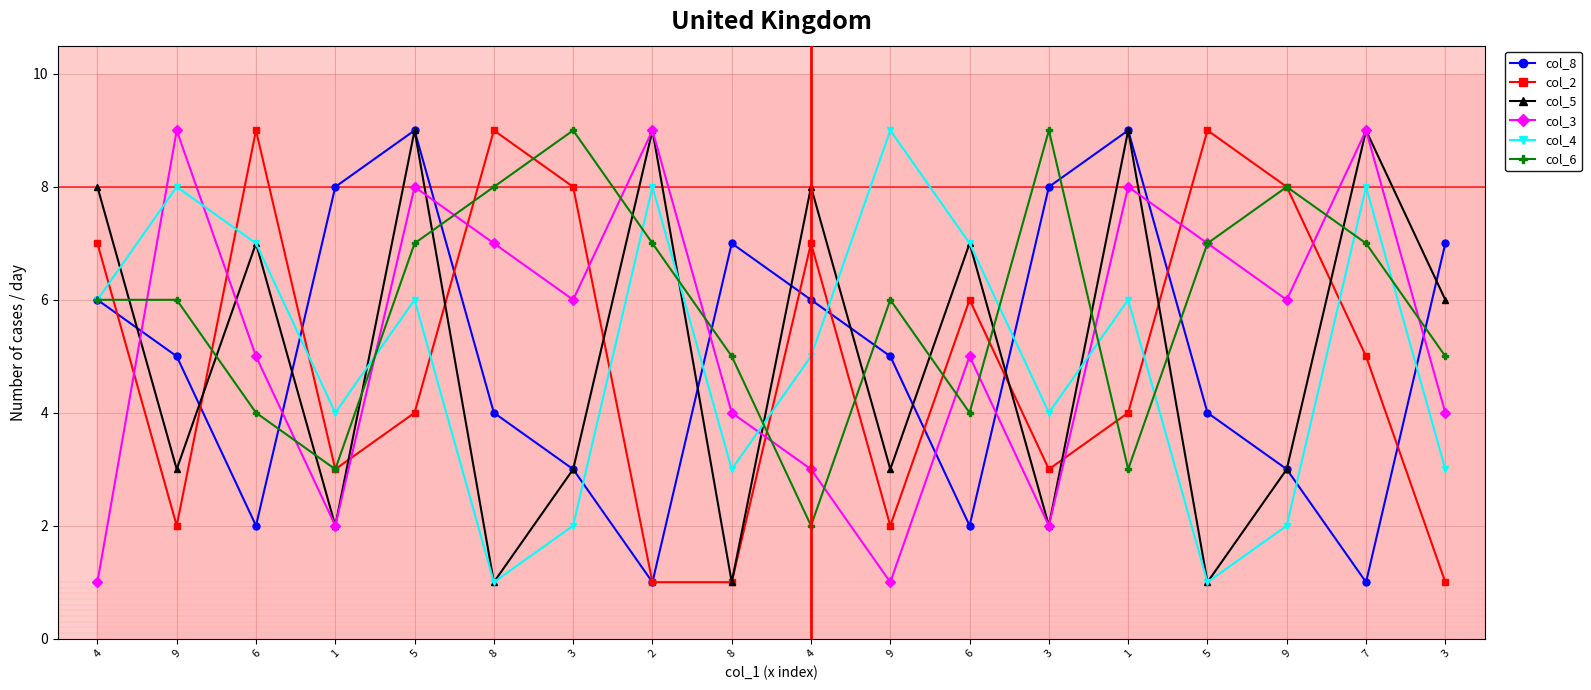

Which series has the largest total across all categories?

col_6